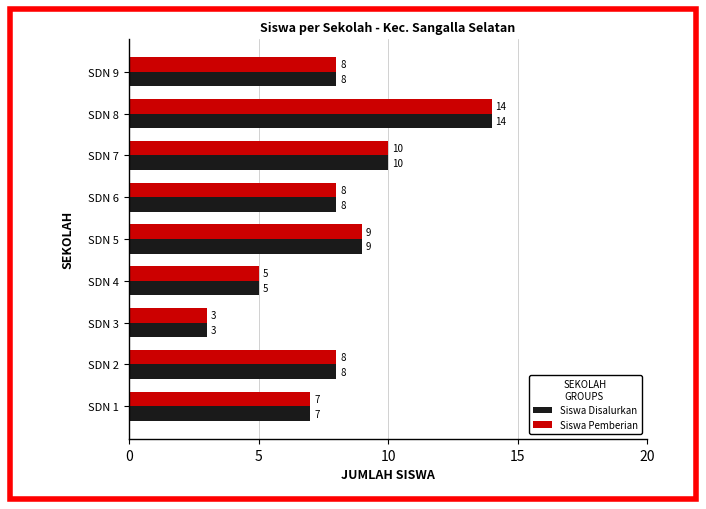

What is the lowest value of the Siswa Pemberian series?

3